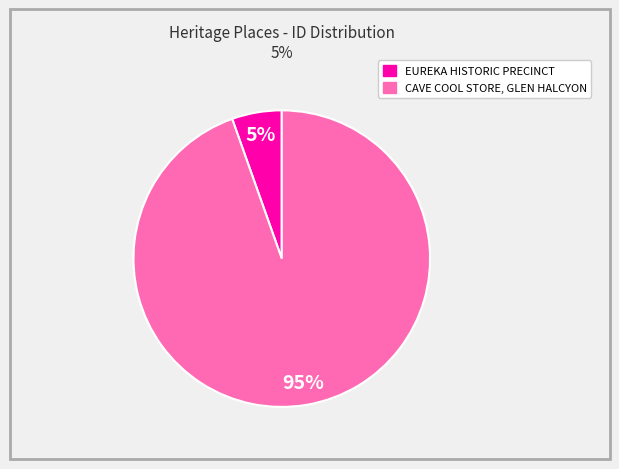

What percentage is the CAVE COOL STORE, GLEN HALCYON slice, to the nearest percent?

95%